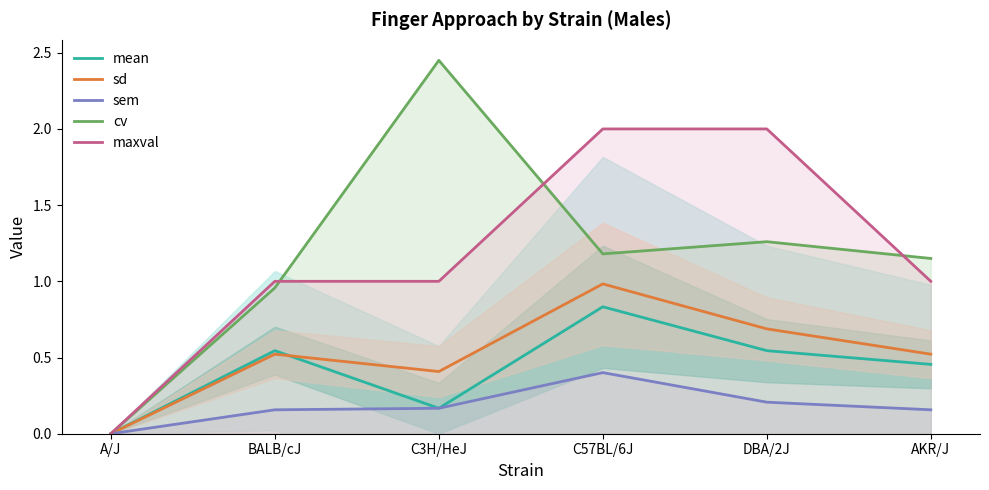

How many lines are shown in the chart?

5